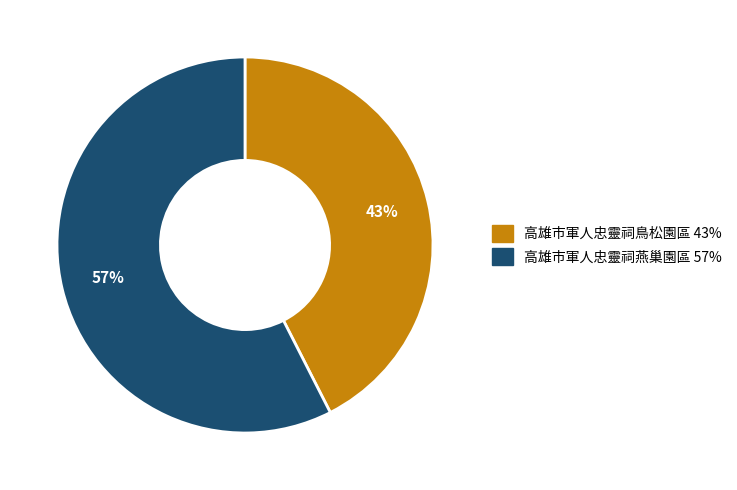

Rank the categories by value from lowest to highest.

高雄市軍人忠靈祠鳥松園區, 高雄市軍人忠靈祠燕巢園區